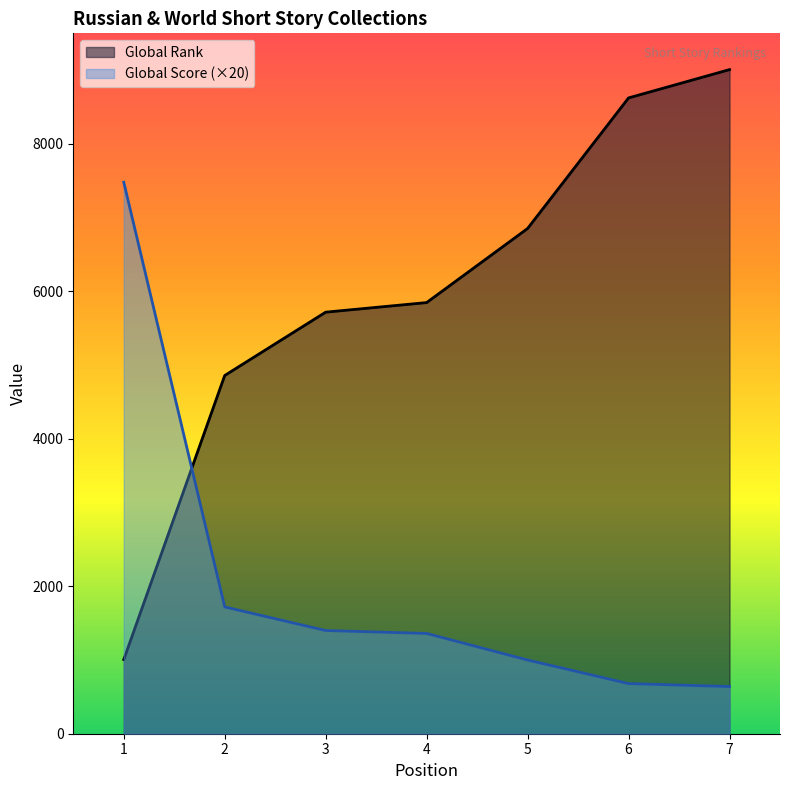

Which series has the widest spread of values?

Global Rank